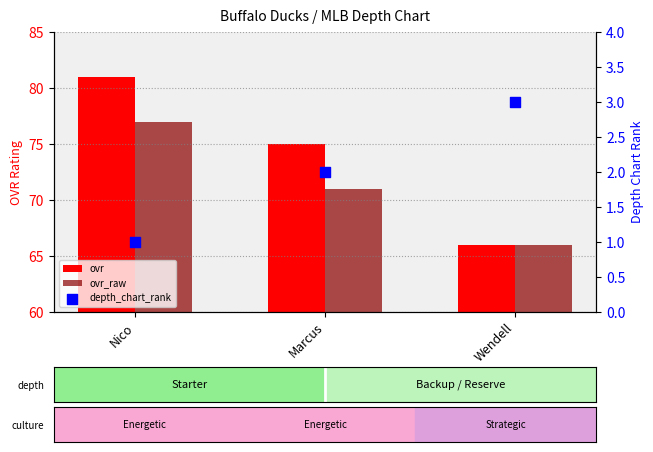

Which series has the largest total across all categories?

ovr